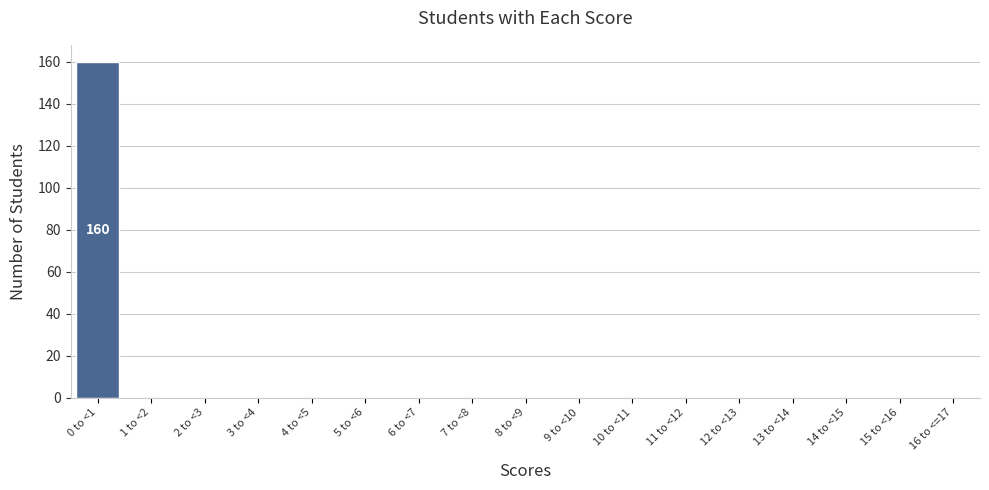

Reading left to right, transcribe all the data shown in this chart.

0 to <1=160	1 to <2=0	2 to <3=0	3 to <4=0	4 to <5=0	5 to <6=0	6 to <7=0	7 to <8=0	8 to <9=0	9 to <10=0	10 to <11=0	11 to <12=0	12 to <13=0	13 to <14=0	14 to <15=0	15 to <16=0	16 to <=17=0